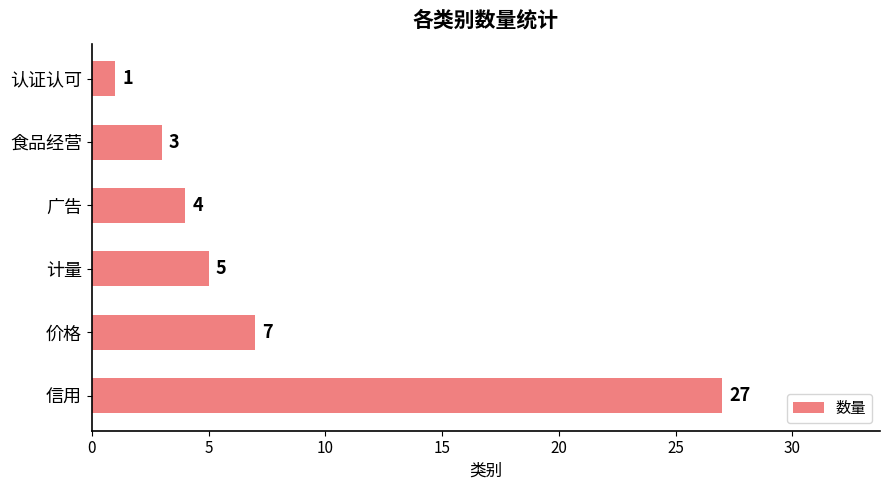

Rank the categories by value from lowest to highest.

认证认可, 食品经营, 广告, 计量, 价格, 信用